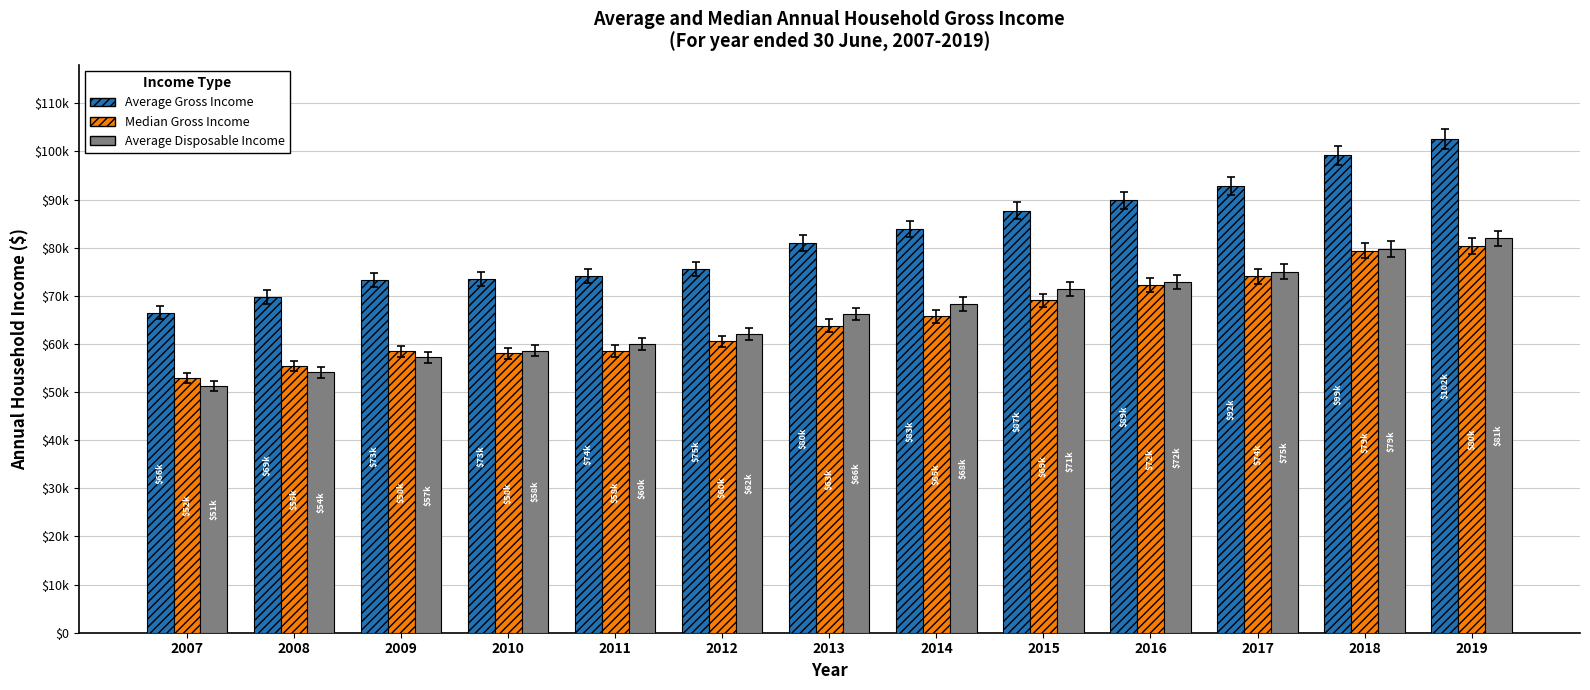

Does the chart contain stacked bars?

No